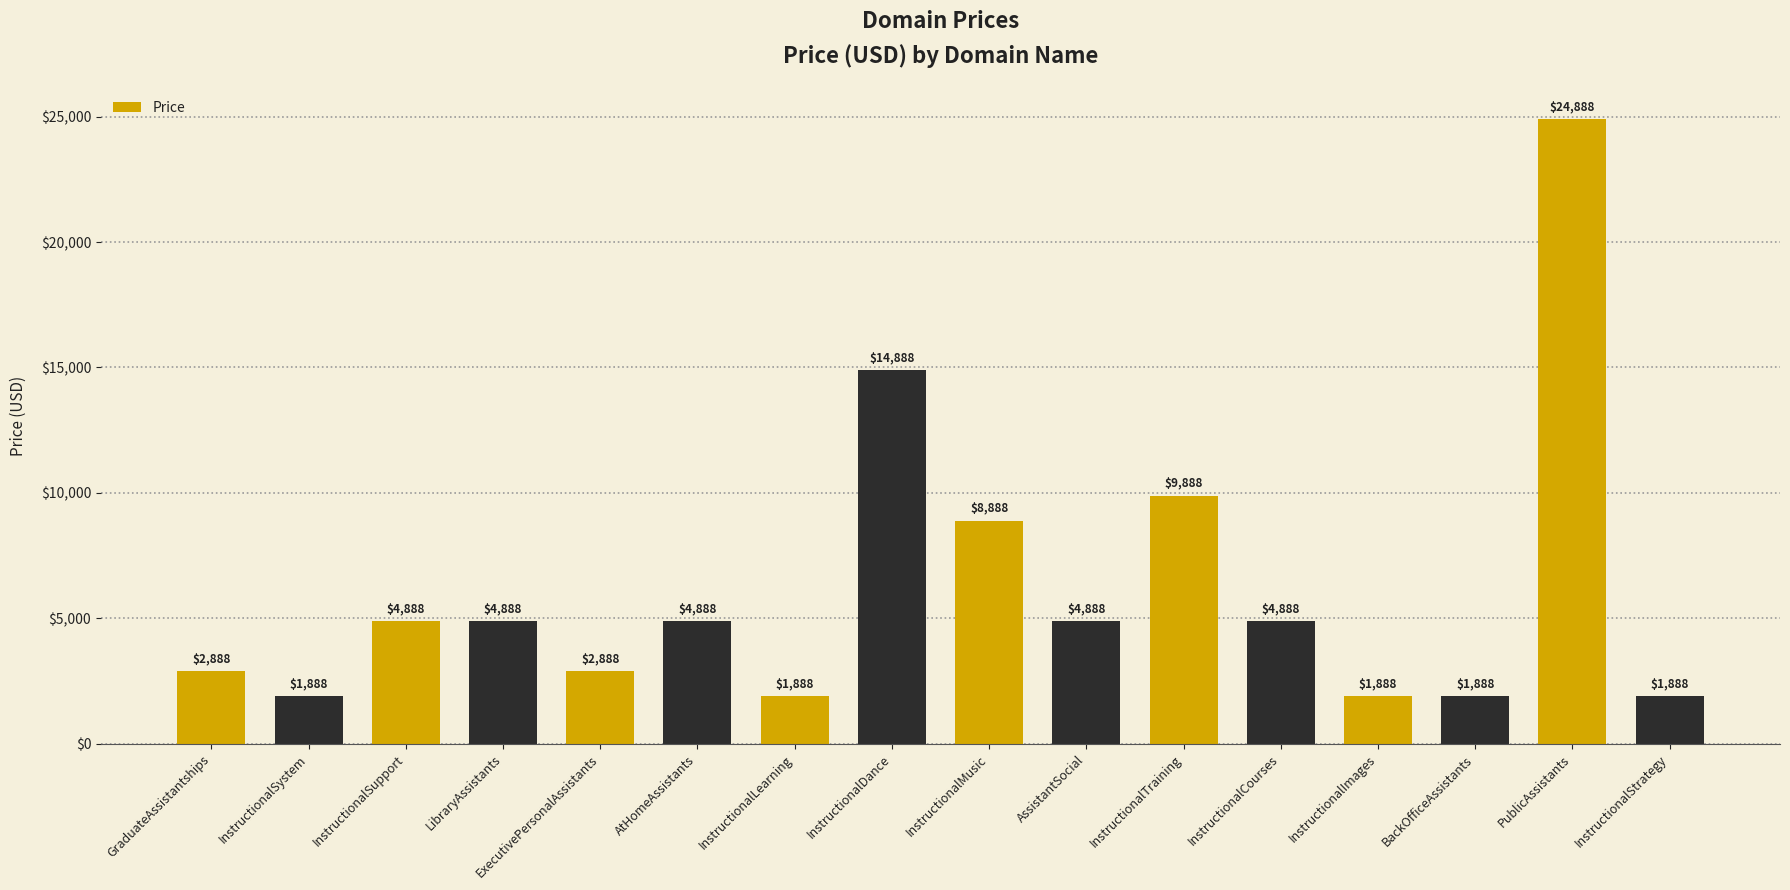

Between PublicAssistants and InstructionalDance, which is larger?

PublicAssistants